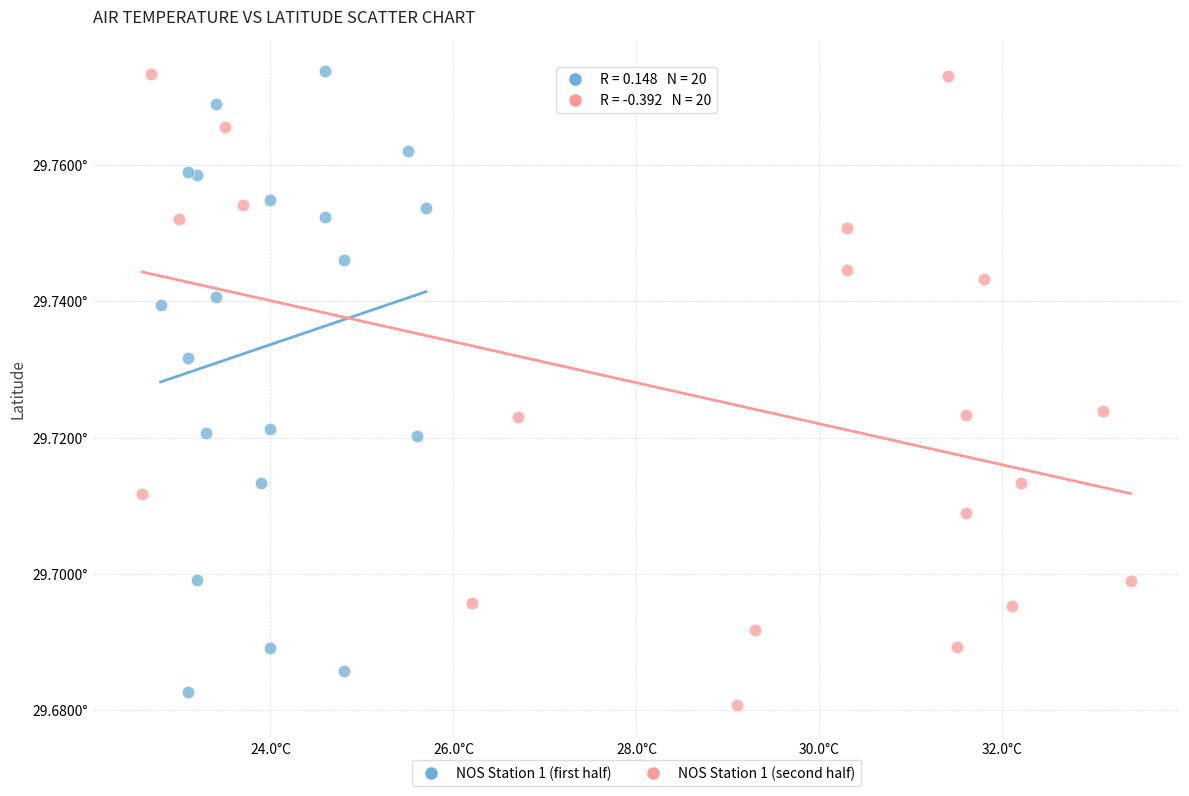

What are all the series names shown in the legend?

NOS Station 1 (first half), NOS Station 1 (second half)